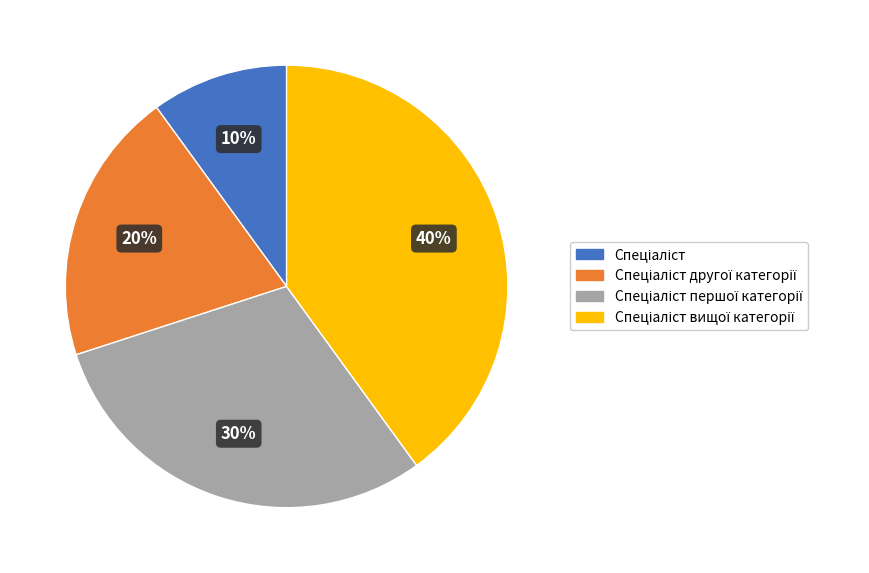

To the nearest percent, what is the average slice percentage?

25%